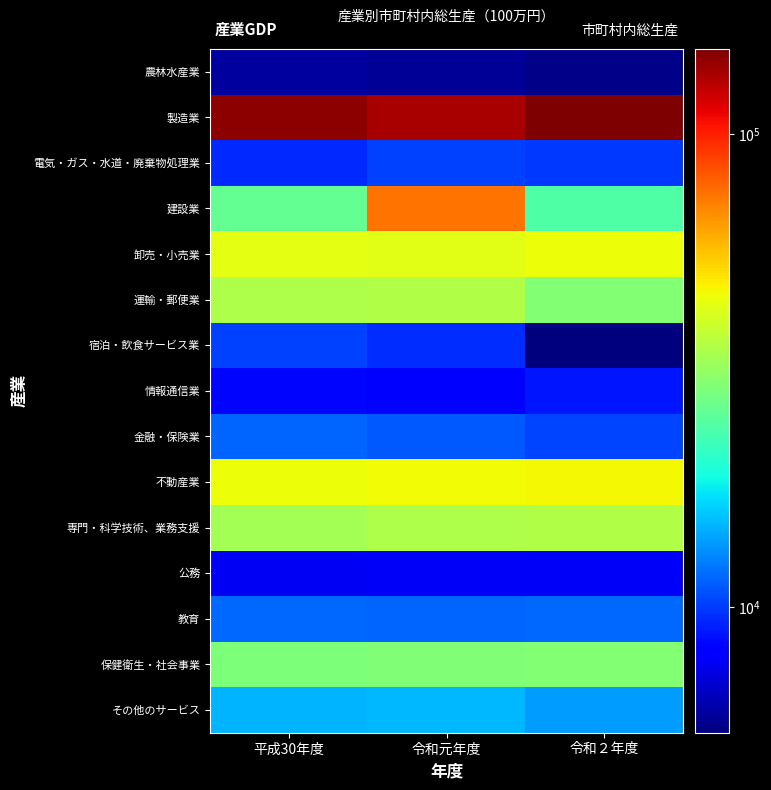

At how many categories does at least one series exceed 87227?

3